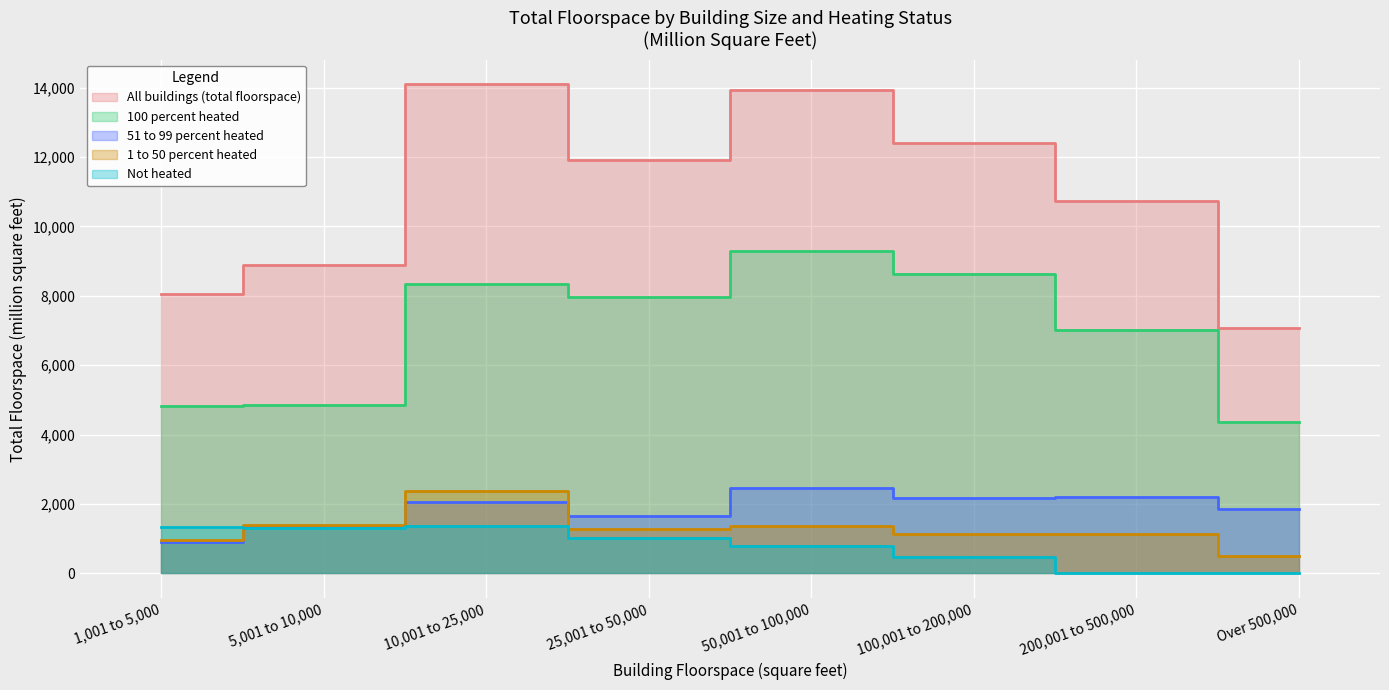

True or false: All buildings (total floorspace) has a value of 14105 at 10,001 to 25,000.

True